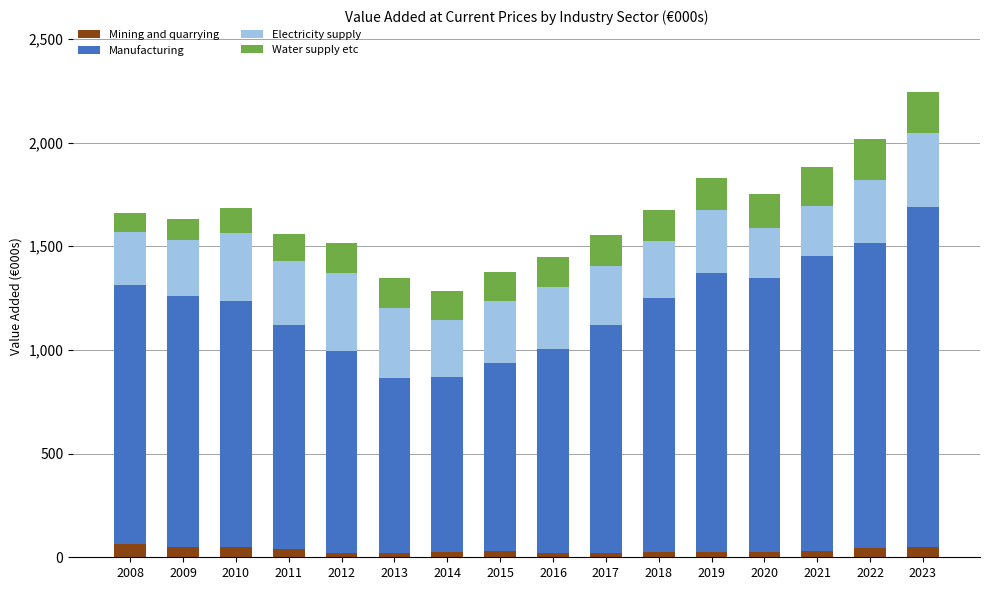

Are the bars grouped side by side (vs. stacked)?

No